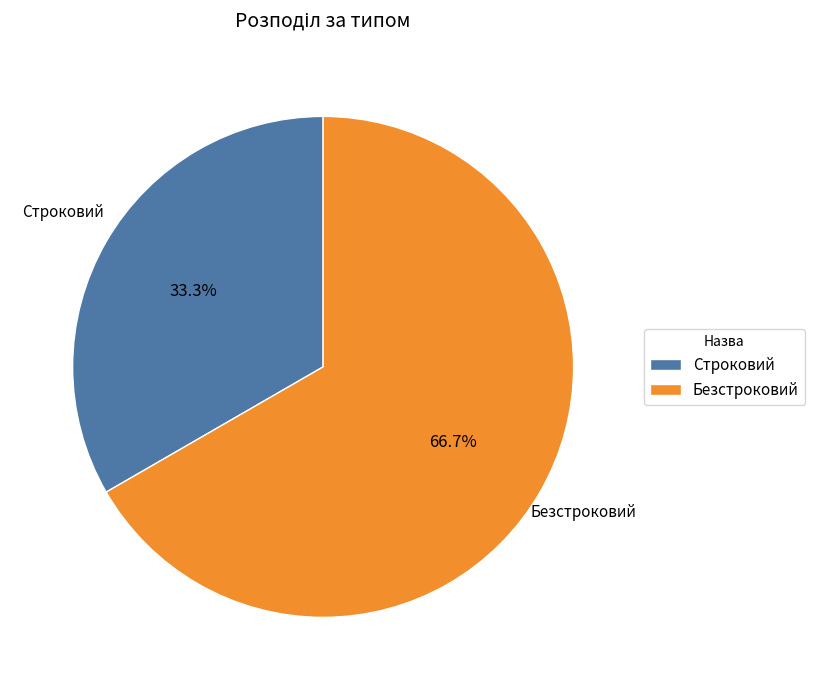

Approximately how many times larger is the value at Безстроковий compared to Строковий?

2.0